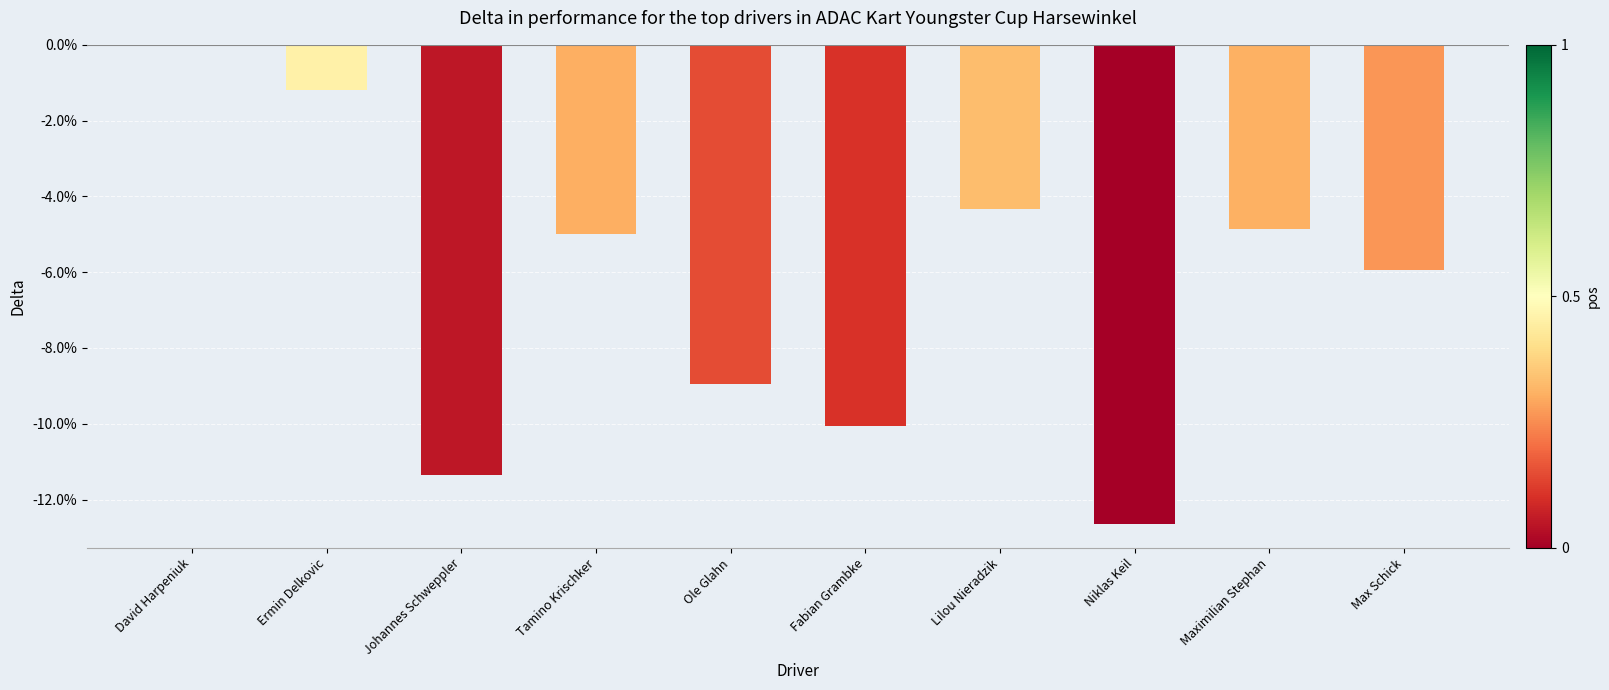

The value at Tamino Krischker is -5.0. True or false?

True